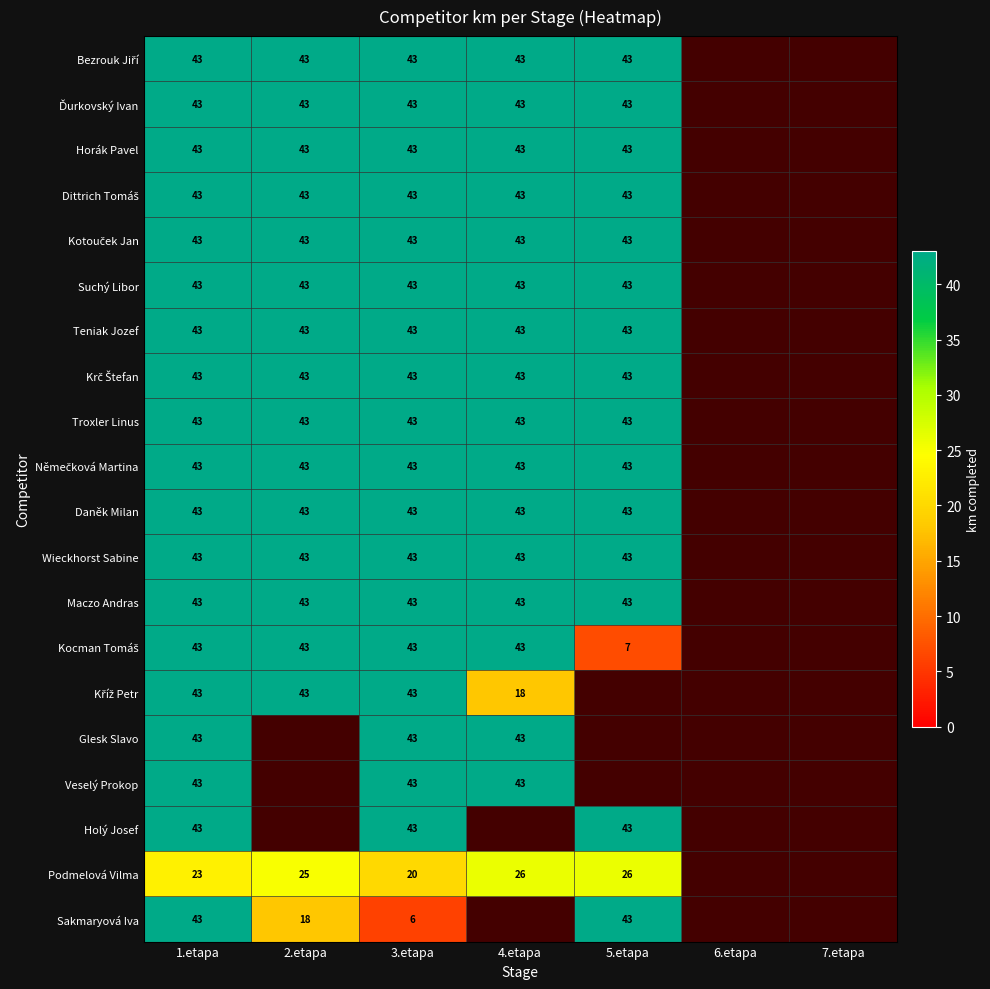

The Suchý Libor series shows 43 at 2.etapa. True or false?

True